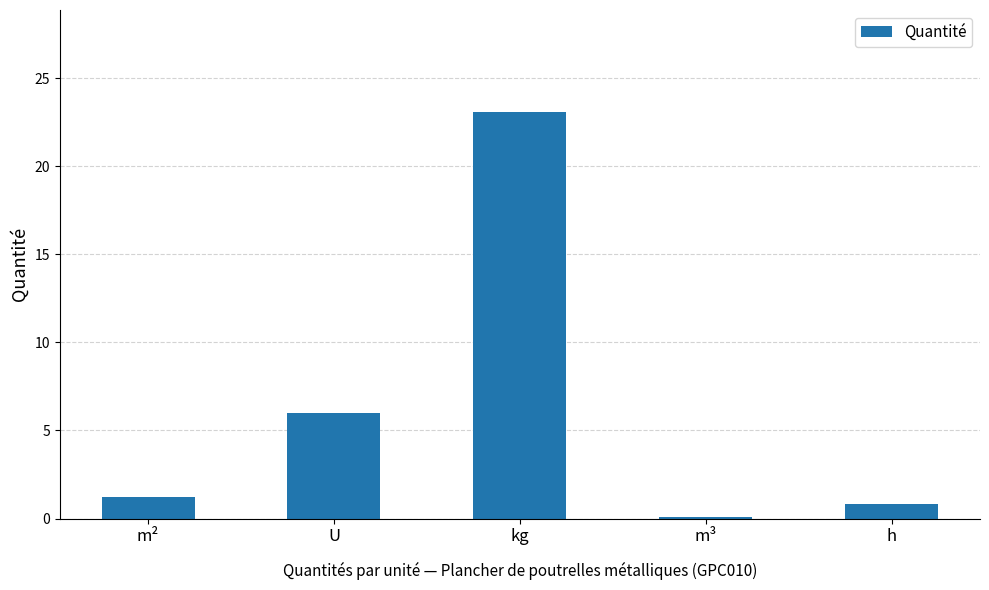

At which category does the chart reach its peak across all series?

kg